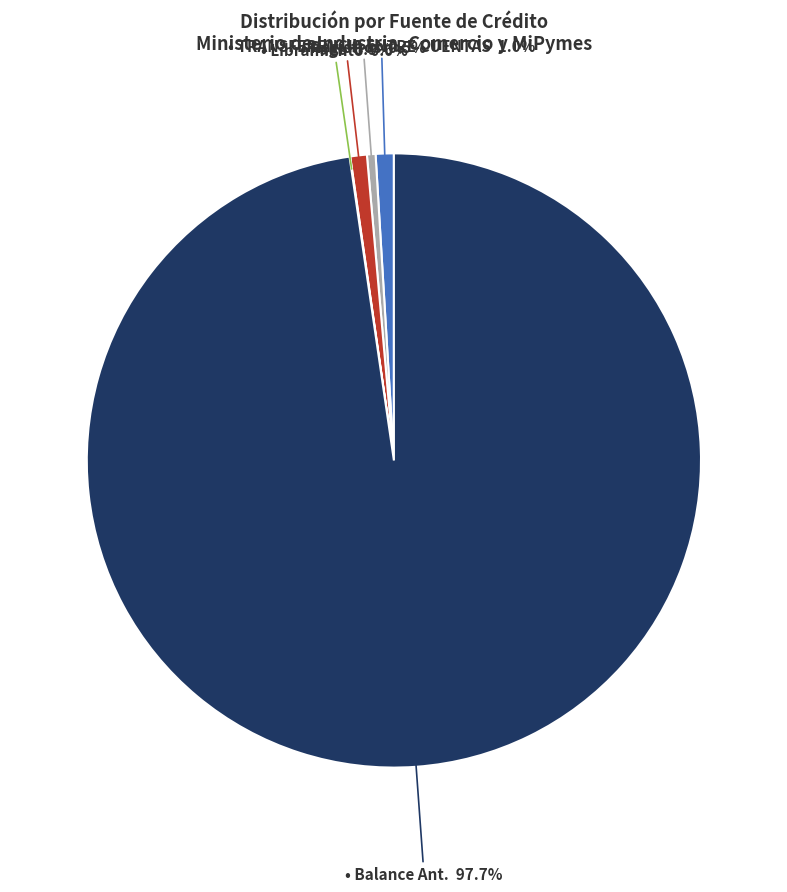

Is there a majority slice in this chart?

Yes